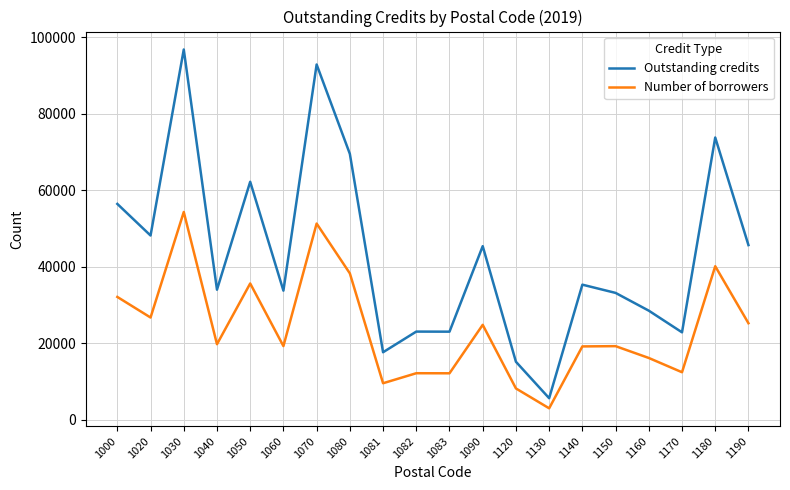

True or false: Number of borrowers and Outstanding credits intersect in this chart.

False